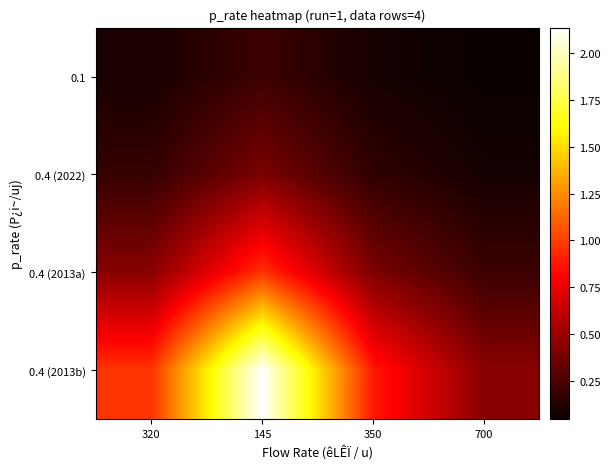

Count the number of categories in the chart.

4